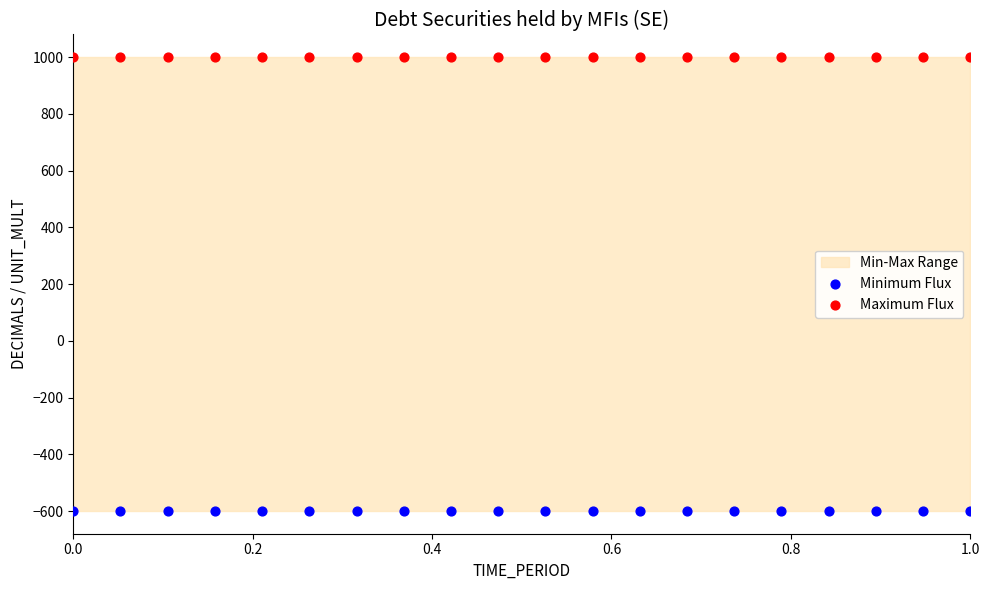

Which series reaches the minimum Y coordinate?

Minimum Flux